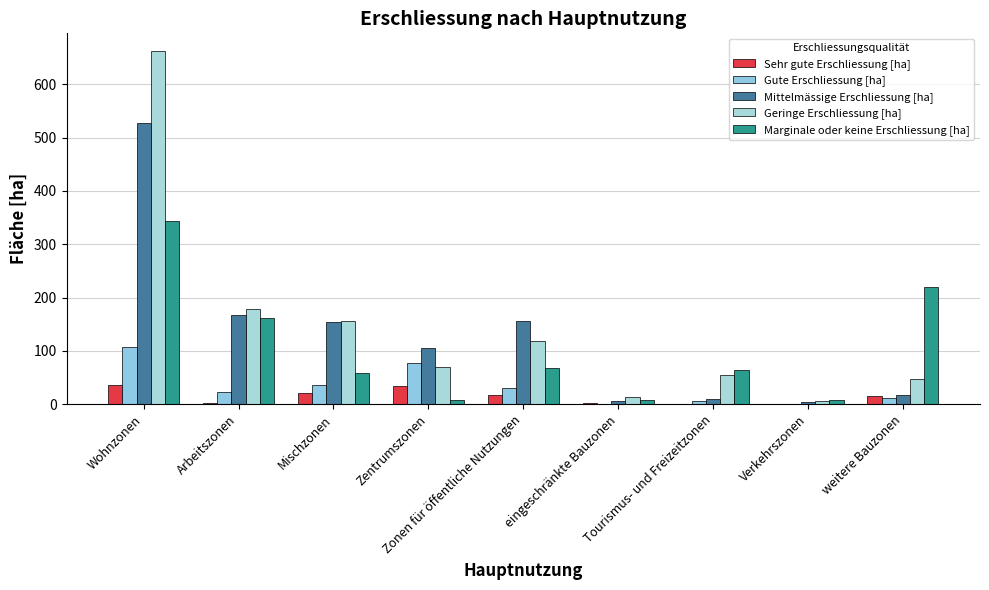

What is the value of the Sehr gute Erschliessung [ha] bar at the 7th from the left?

0.9